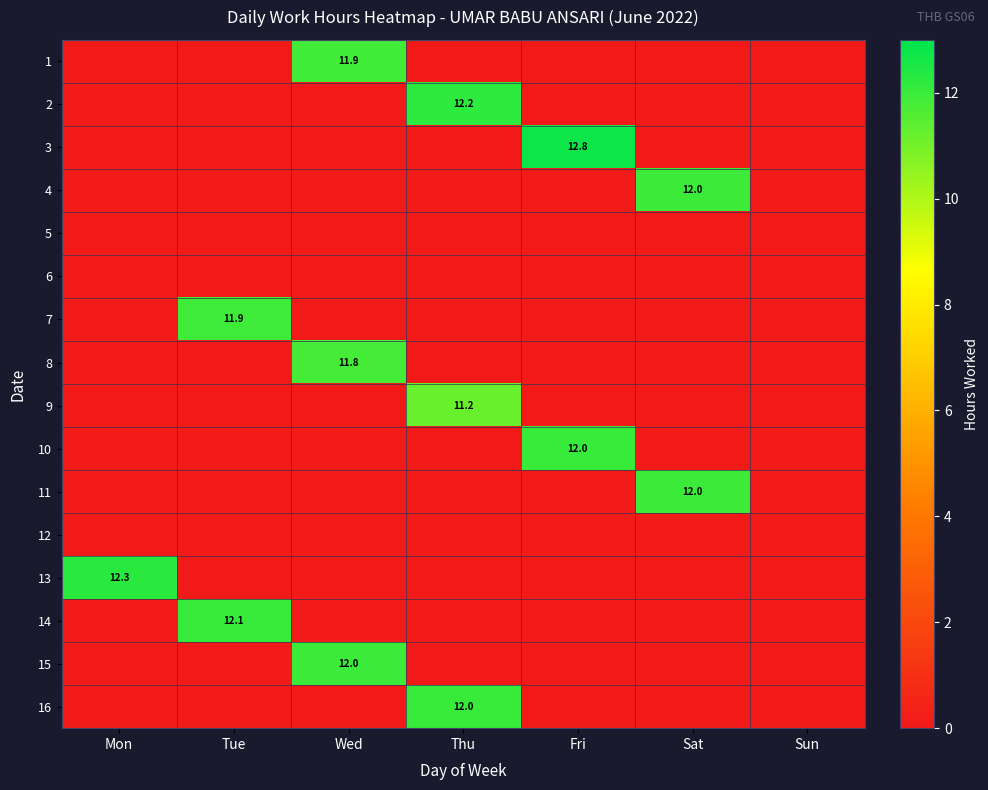

Is it true that 1 equals 11.9 at Wed?

True